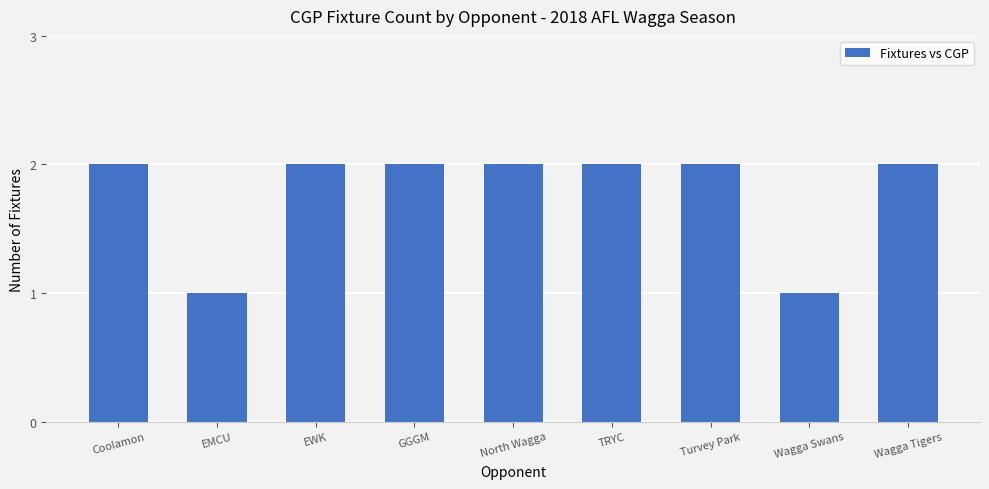

How many series are shown in this chart?

1